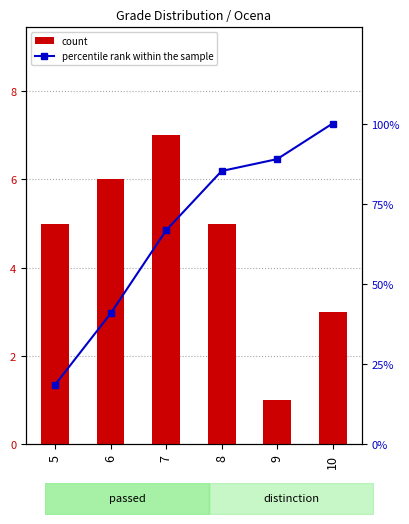

Which series has the largest total across all categories?

percentile rank within the sample